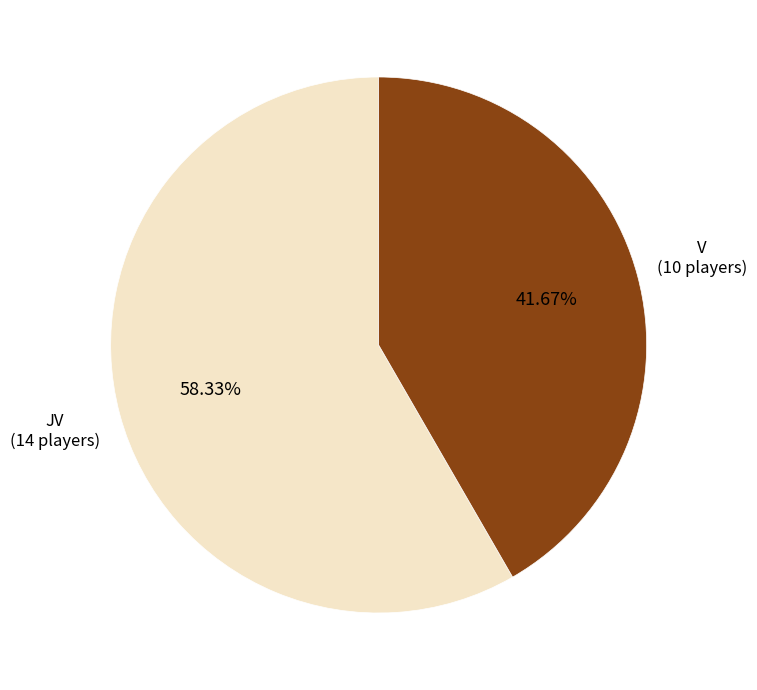

Is there any slice that represents more than half of the pie?

Yes